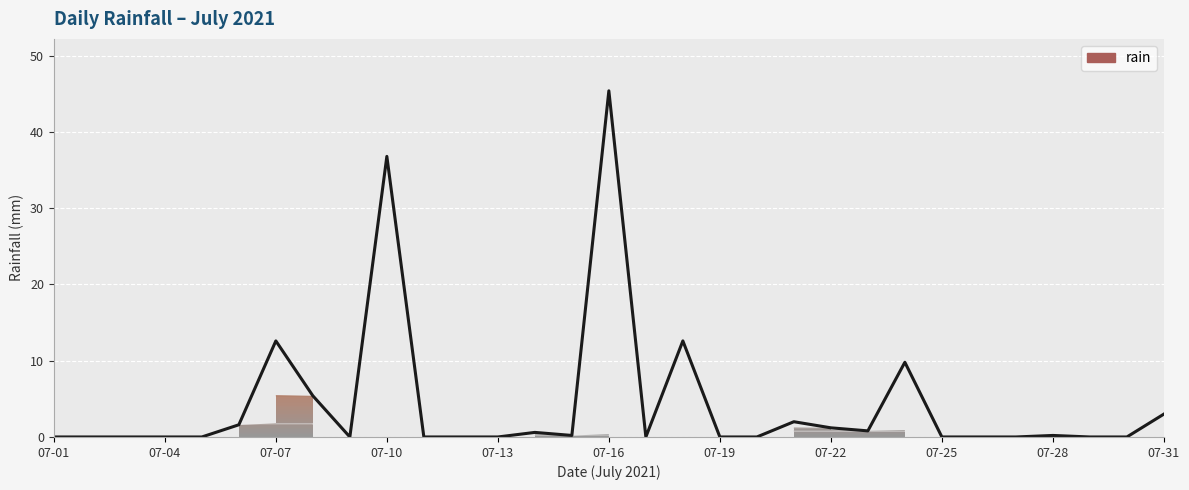

What is the greatest value displayed?

45.4